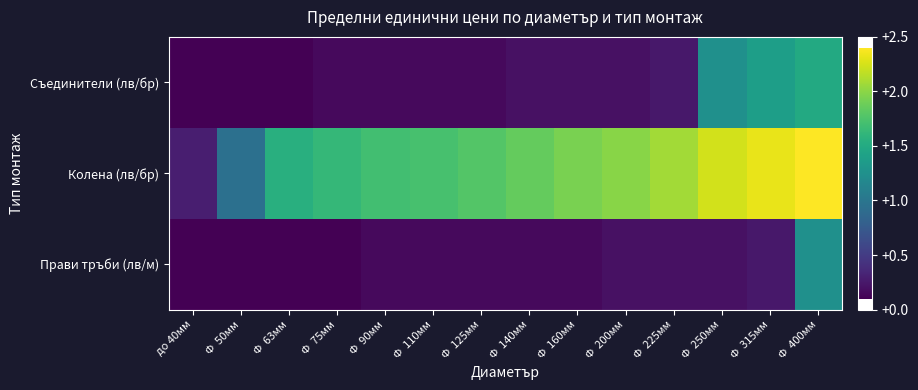

What is the minimum value shown in the chart?

0.1